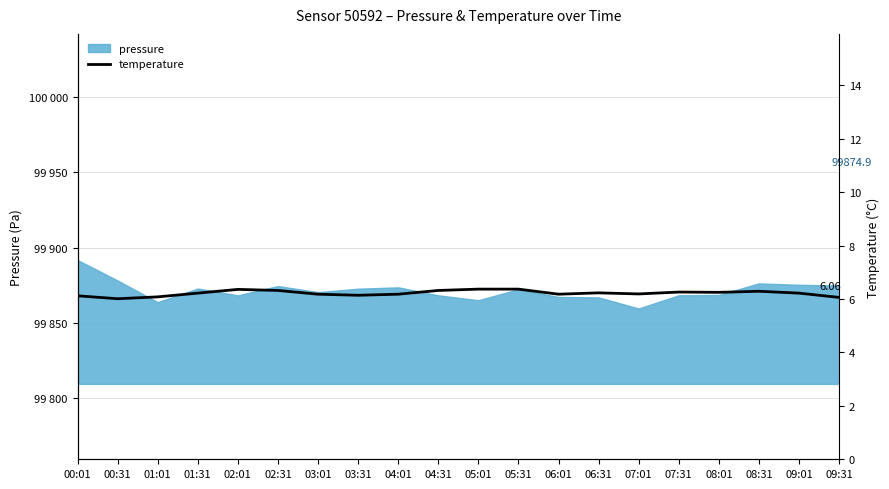

Approximately how many times larger is the value at 03:31 compared to 09:31?

1.0